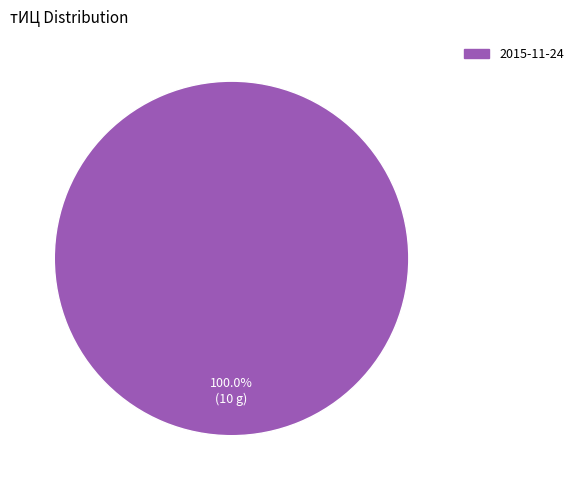

How many segments does this pie chart have?

1